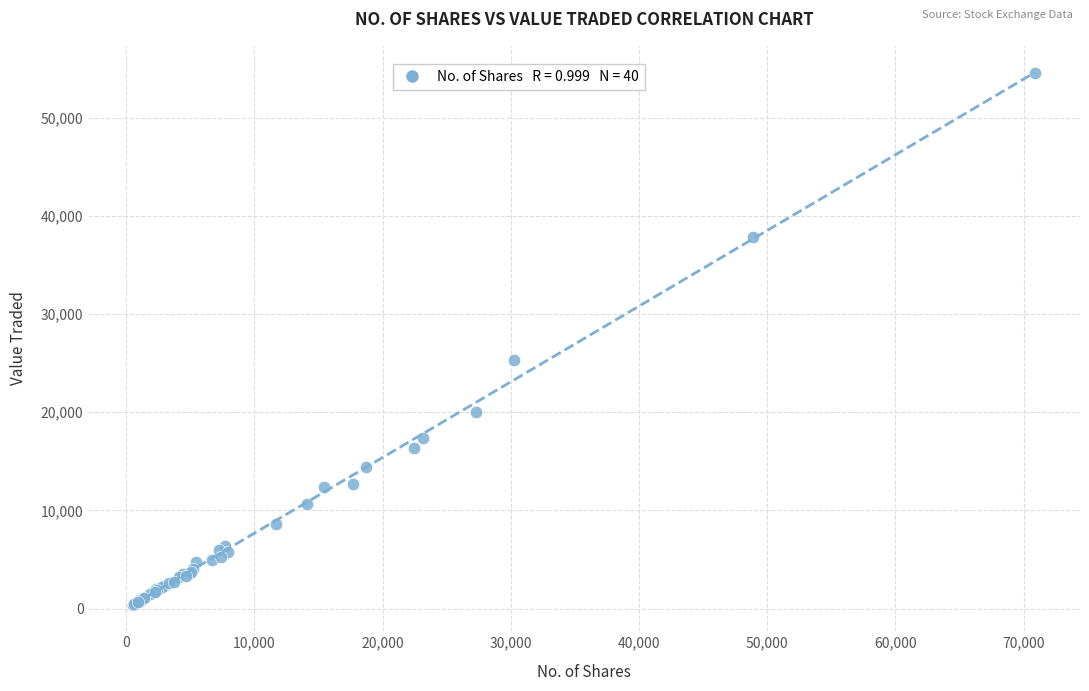

What Y value in the scatter plot is closest to 27450?

25323